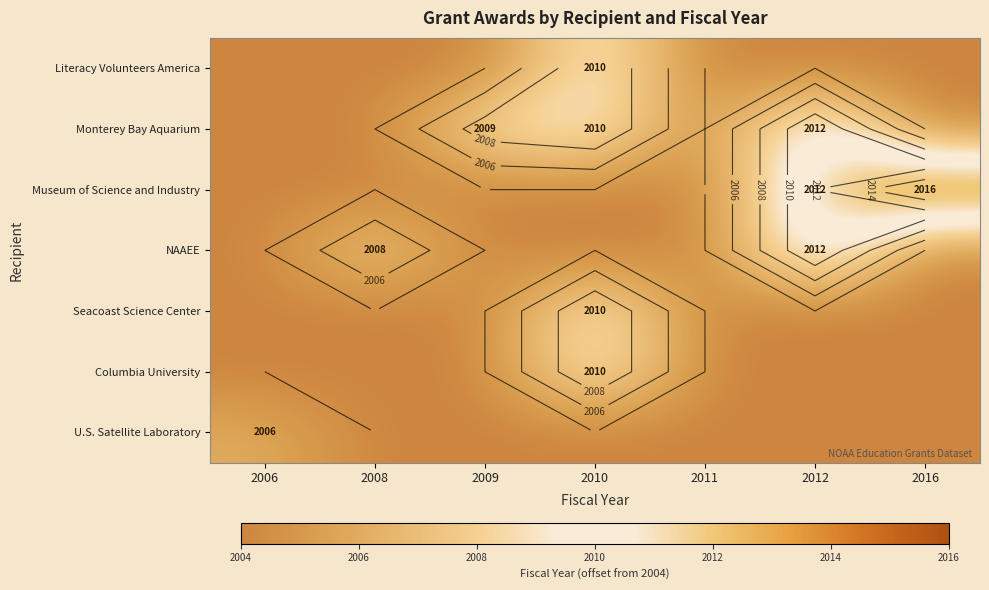

What is the difference between the highest and lowest values at 2006?

2